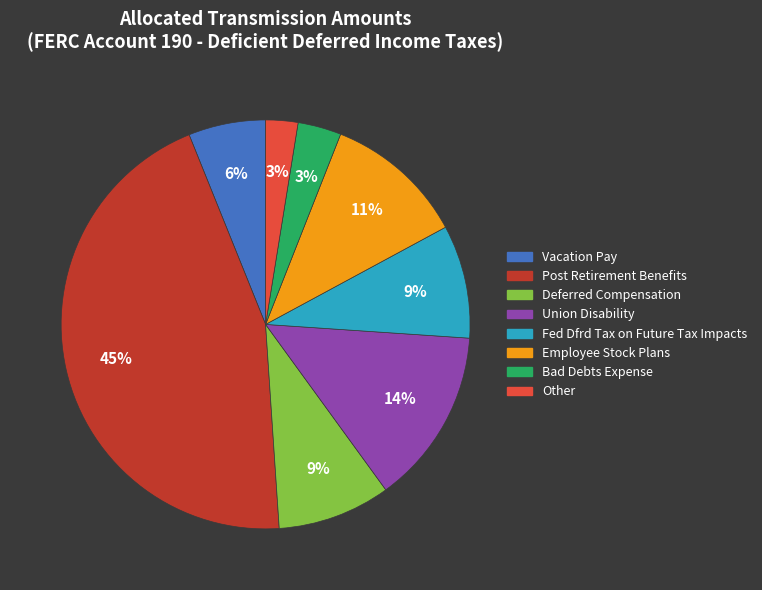

Between Bad Debts Expense and Union Disability, which is larger?

Union Disability